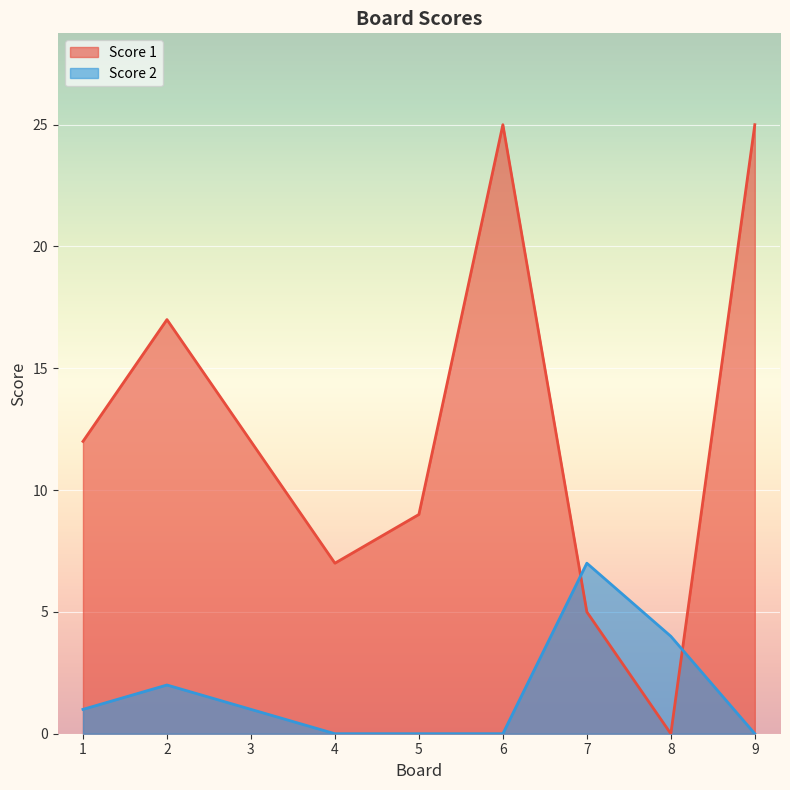

What is the value of the Score 2 point at the 3rd from the left?

1